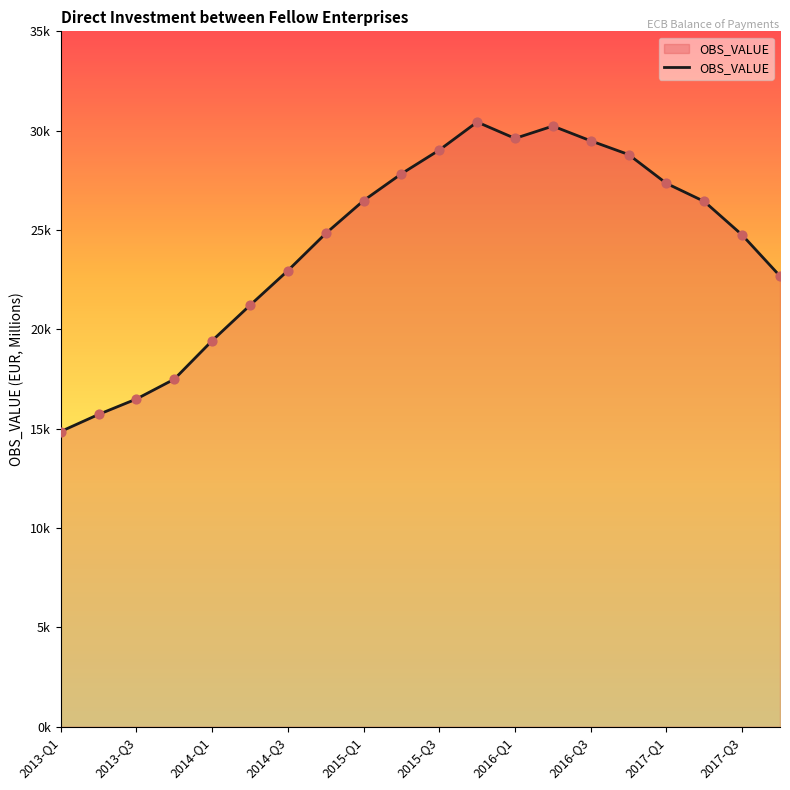

Is this an area chart (filled region under the line)?

Yes